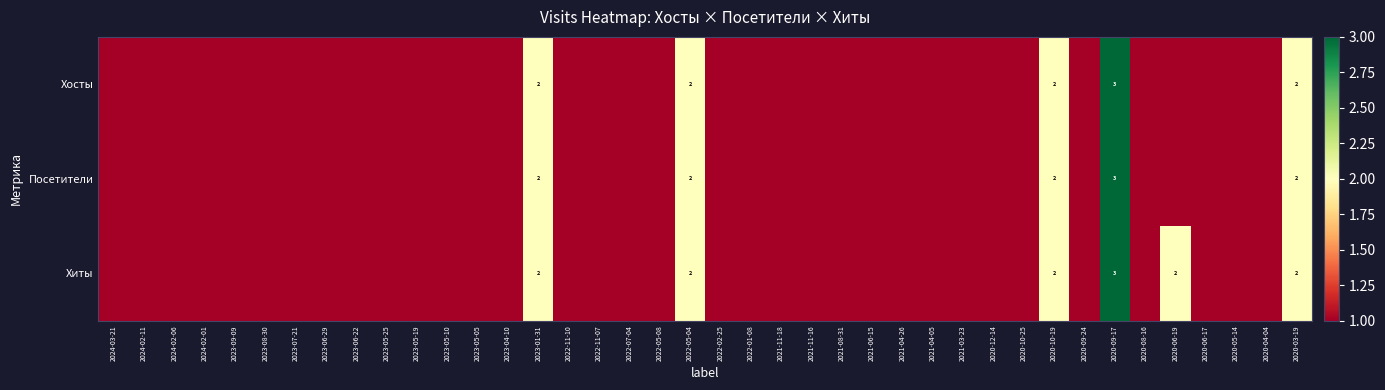

The value of Хиты at 2023-01-31 is 3. True or false?

False